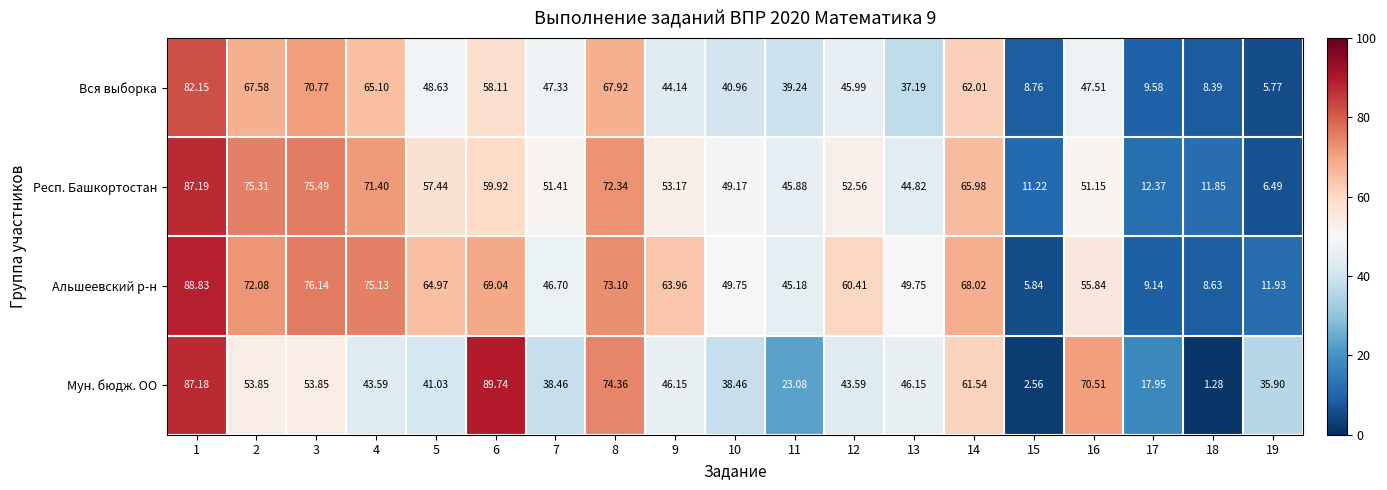

Which series has the largest total across all categories?

Альшеевский р-н